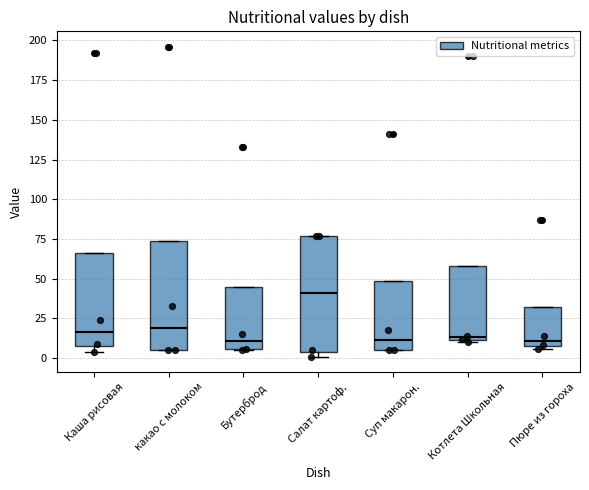

Reading left to right, read every box against the y-axis: the position of its median line, the range the box covers, and the ends of its whiskers. The values are not printed on the chart, so give them approximately, as read against the axis.

Каша рисовая: median 15, box 10 to 65, whiskers 5 to 65
какао с молоком: median 20, box 5 to 75, whiskers 5 to 75
Бутерброд: median 10, box 5 to 45, whiskers 5 to 45
Салат картоф.: median 40, box 5 to 75, whiskers 0 to 75
Суп макарон.: median 10, box 5 to 50, whiskers 5 to 50
Котлета Школьная: median 15, box 10 to 60, whiskers 10 to 60
Пюре из гороха: median 10 (just above the box's lower edge), box 10 to 30, whiskers 5 to 30